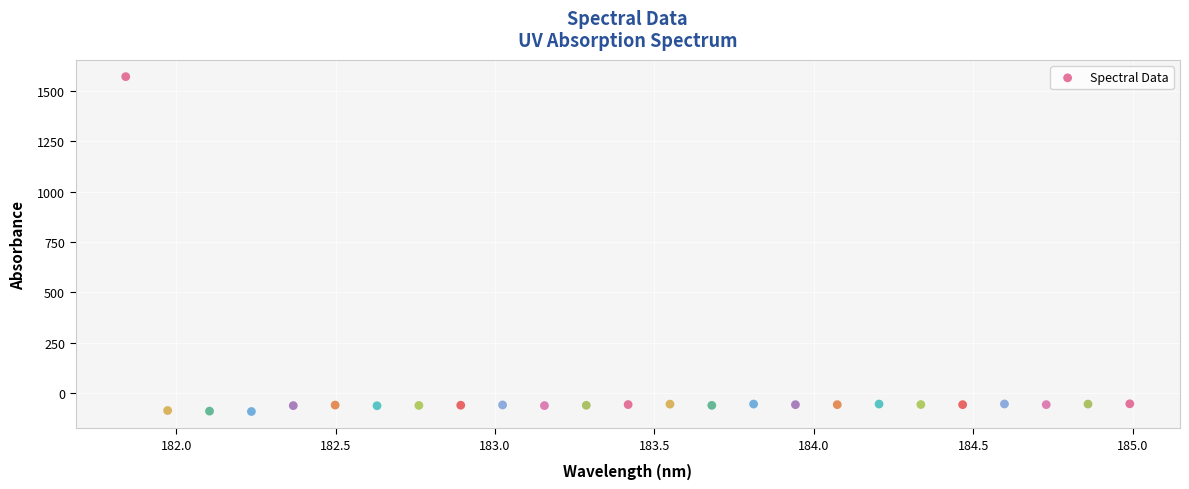

What is the range of X values (max minus min)?

3.1